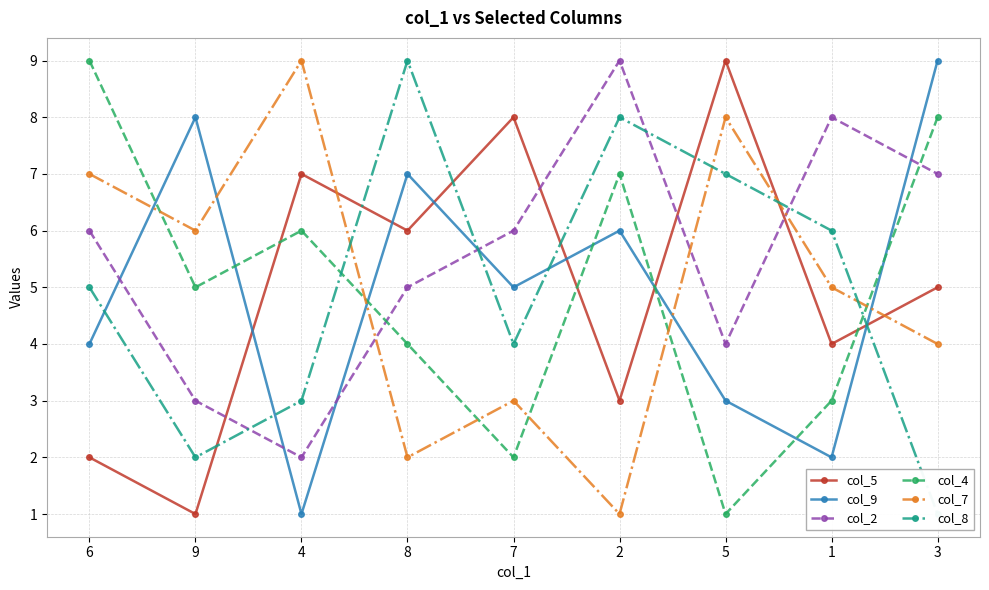

At which category does the chart reach its peak across all series?

5